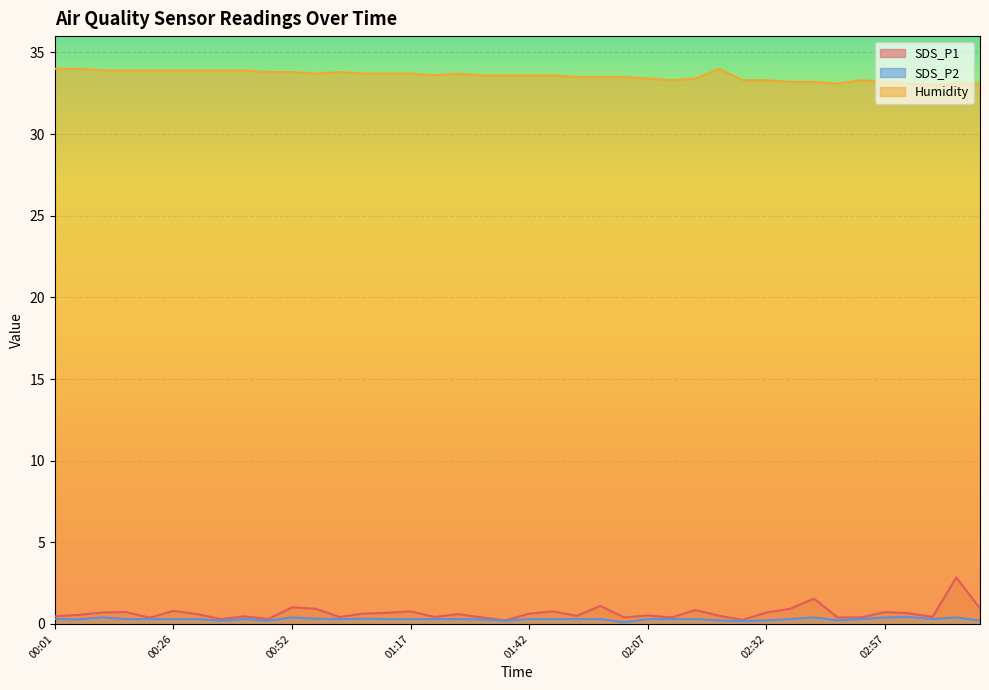

True or false: Humidity and SDS_P2 intersect in this chart.

False